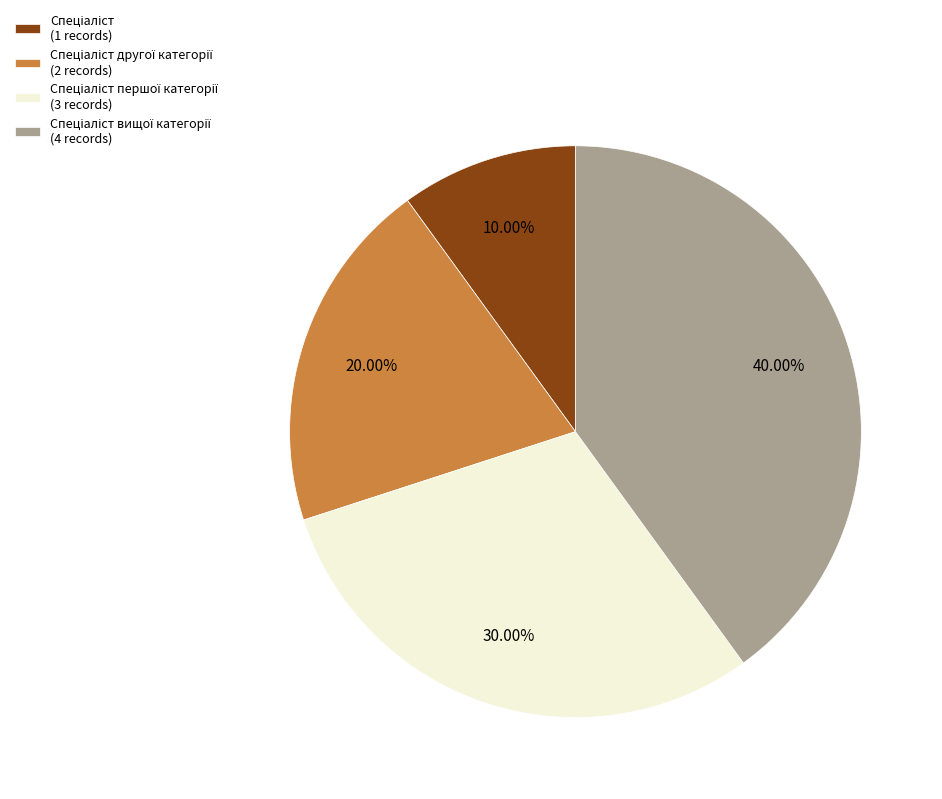

How many slices are in this pie chart?

4